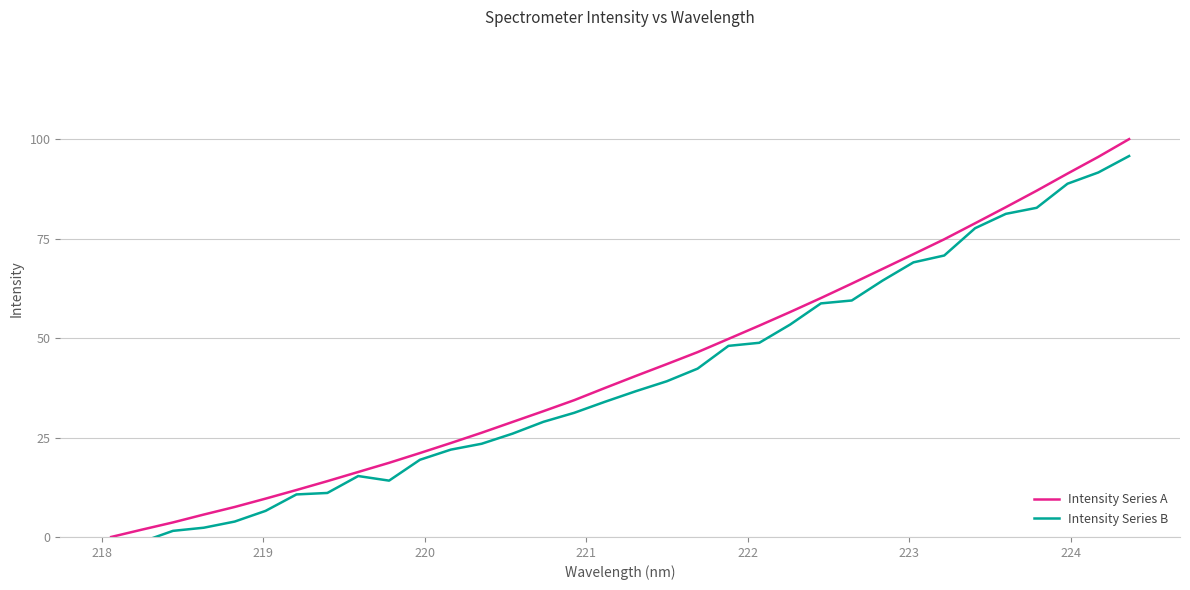

Rank the series at 21 from highest to lowest value.

Intensity Series A, Intensity Series B